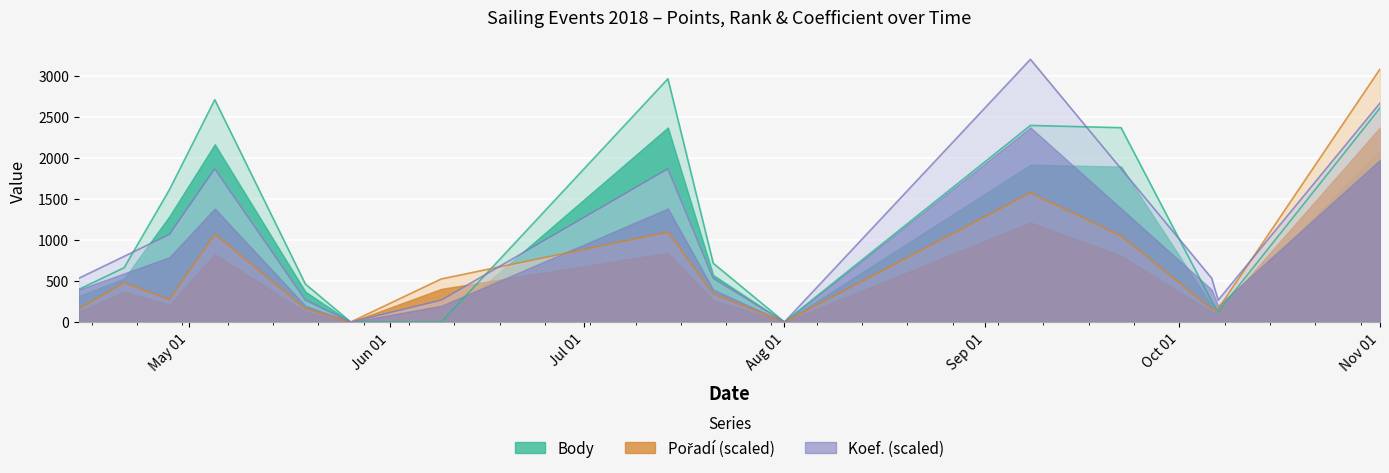

At which label does Body first exceed 662?

2018-04-21